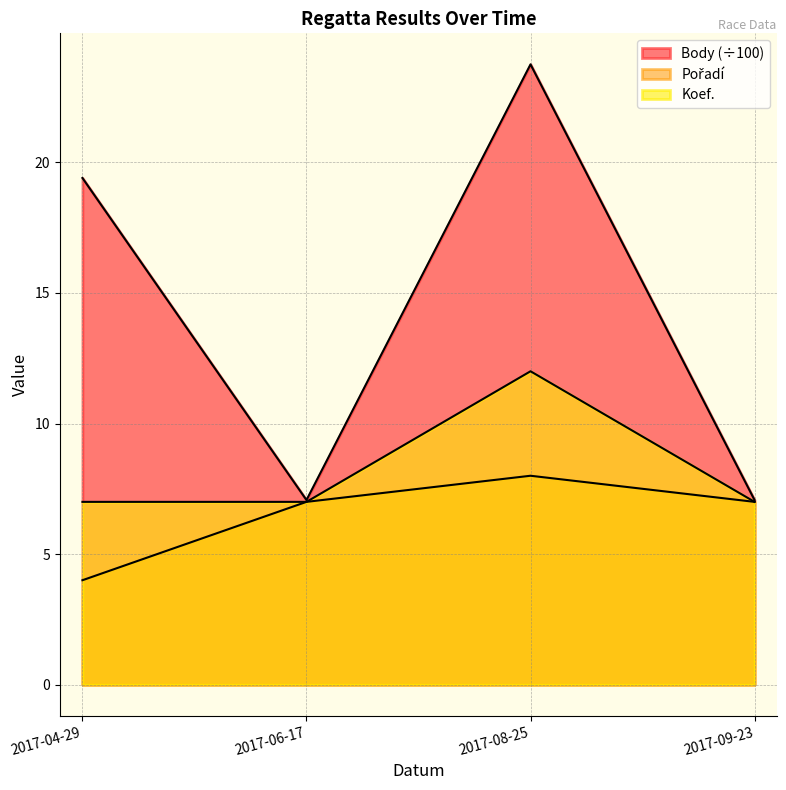

What is the spread (max minus min) of values at 2017-06-17?

0.1